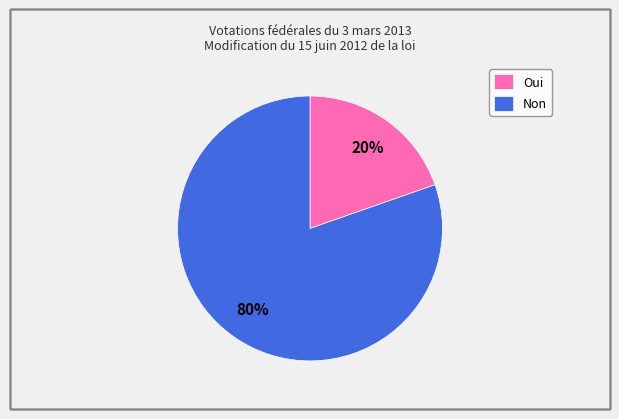

How many segments does this pie chart have?

2